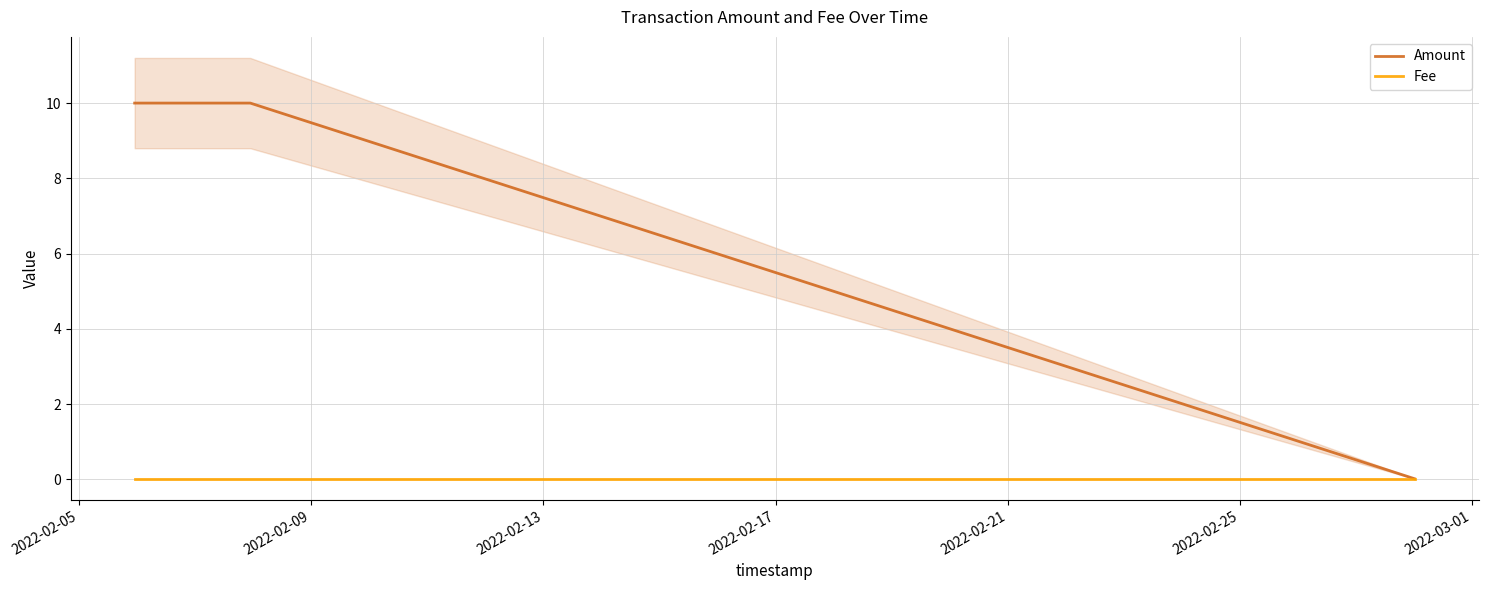

What is the maximum value for Amount?

10.0